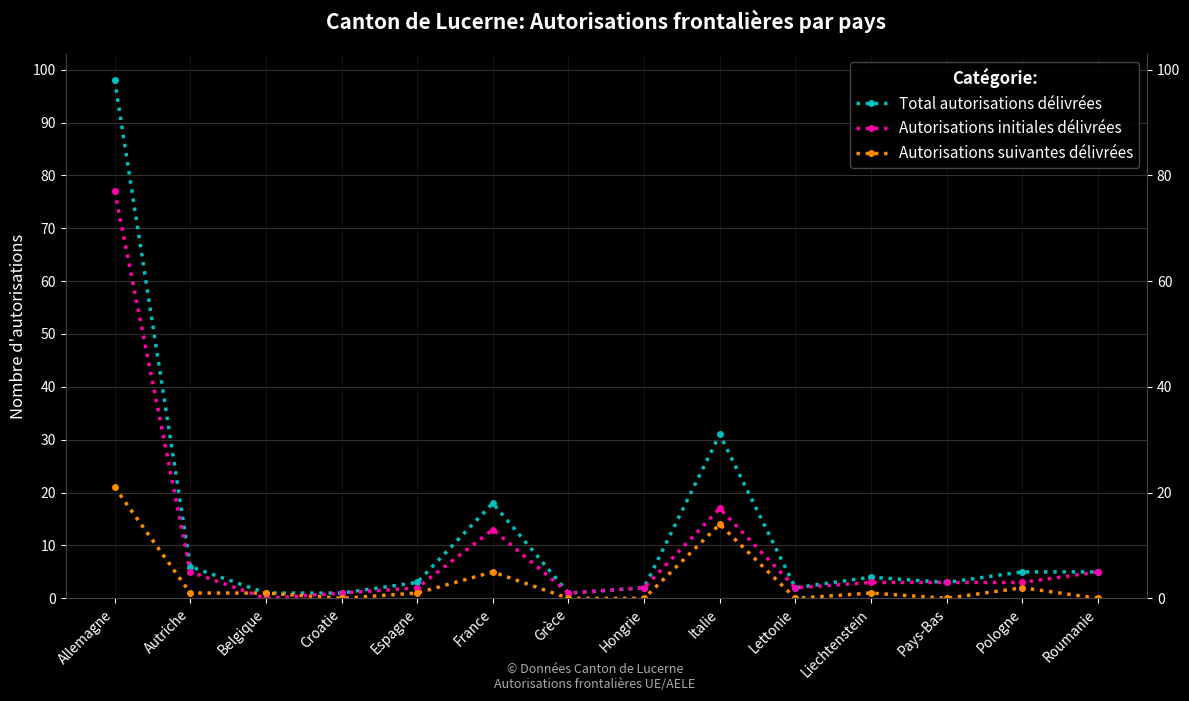

What is the label of the 12th point from the right?

Belgique